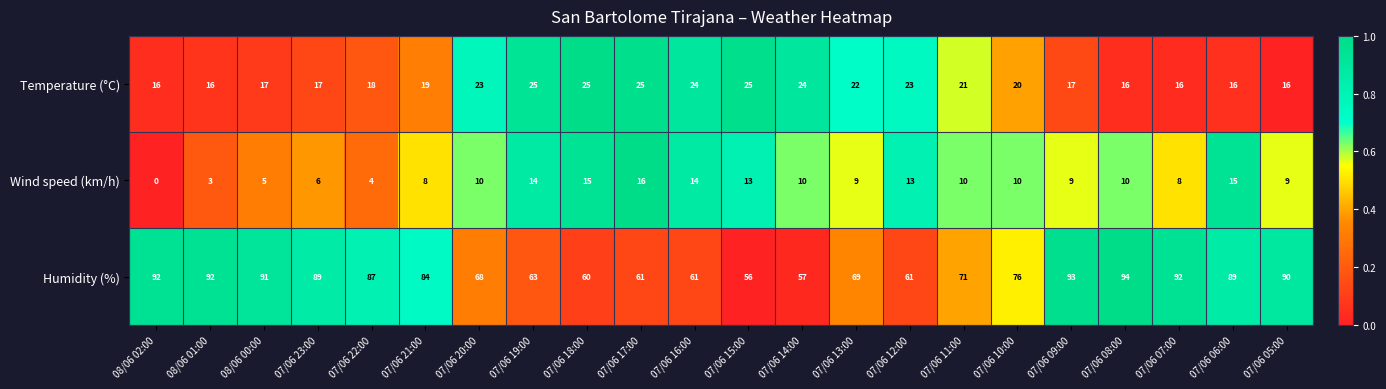

The Humidity (%) series shows 60 at 07/06 18:00. True or false?

True